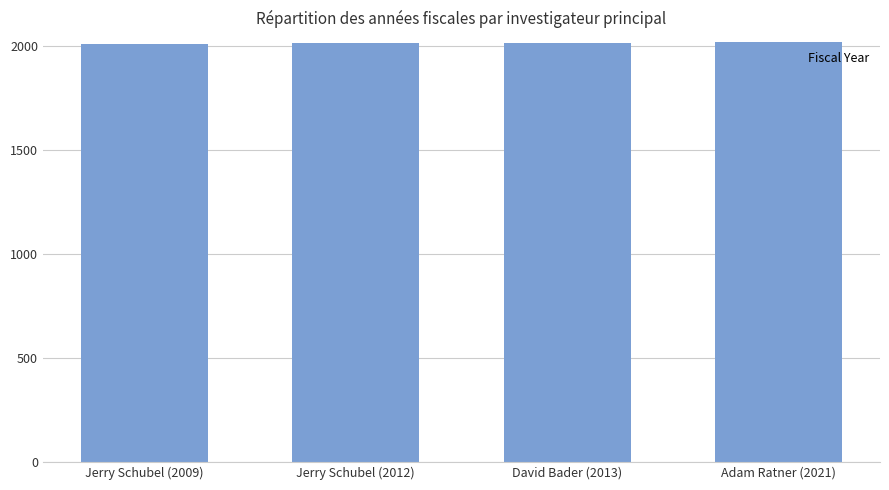

The value at Adam Ratner (2021) is 2021. True or false?

True